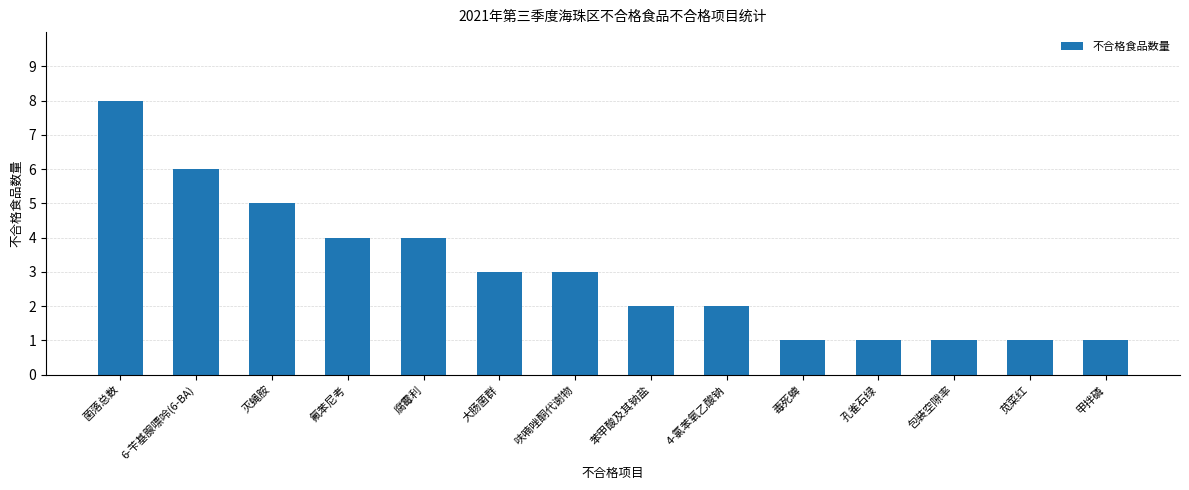

What is the ratio of the value at 灭蝇胺 to the value at 菌落总数?

0.6